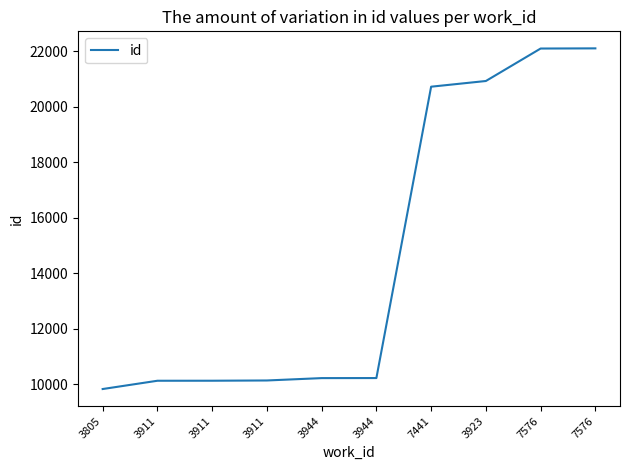

Does the chart display data point markers on the line(s)?

No